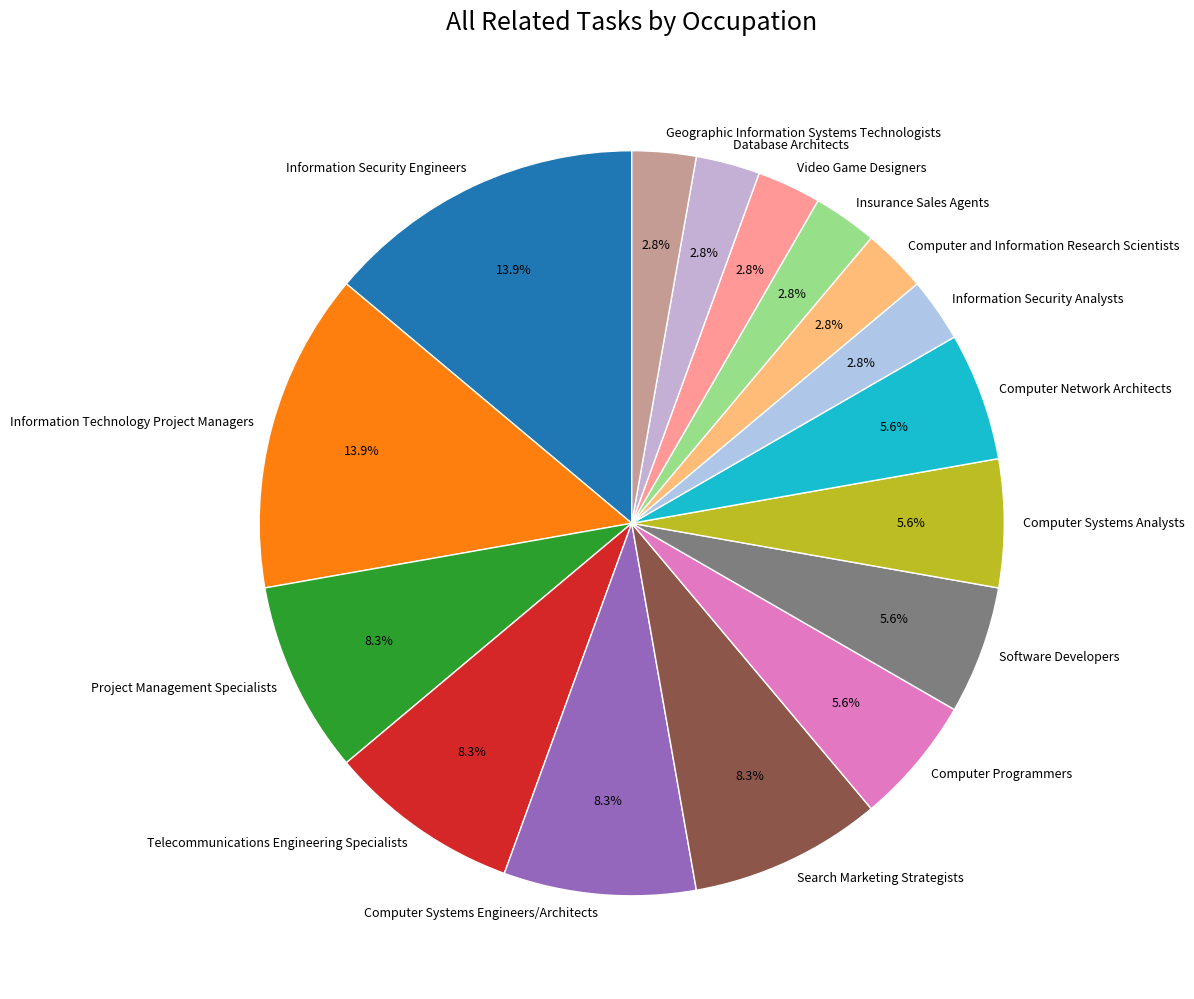

Approximately how many times larger is the value at Information Security Analysts compared to Computer Systems Analysts?

0.5